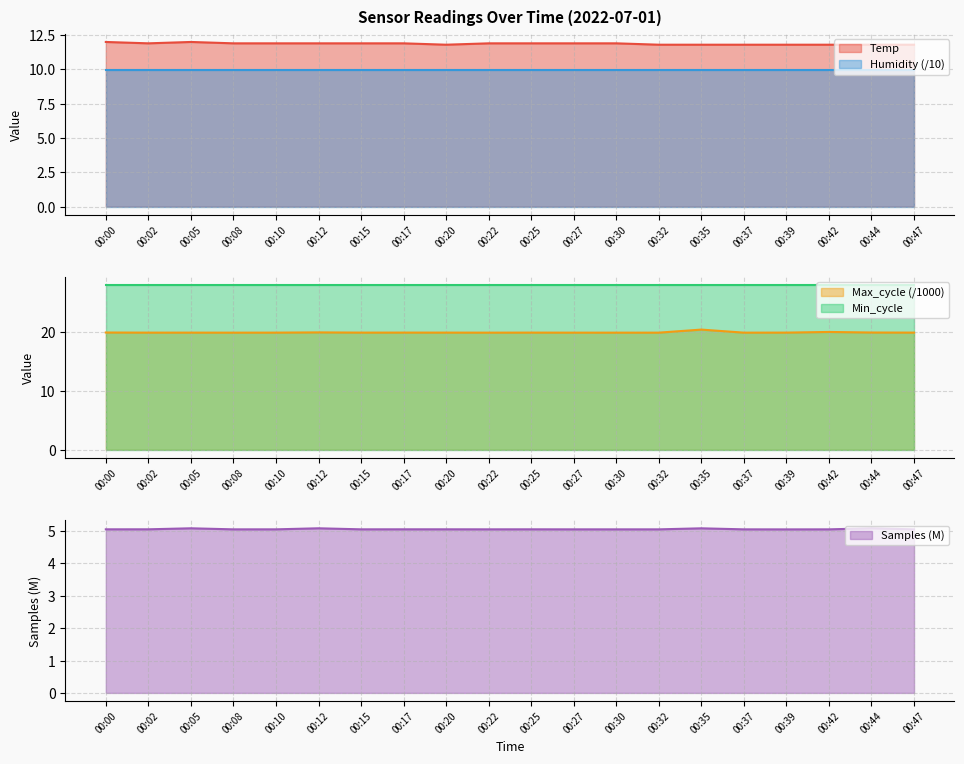

True or false: Max_cycle and Temp cross at least once.

False